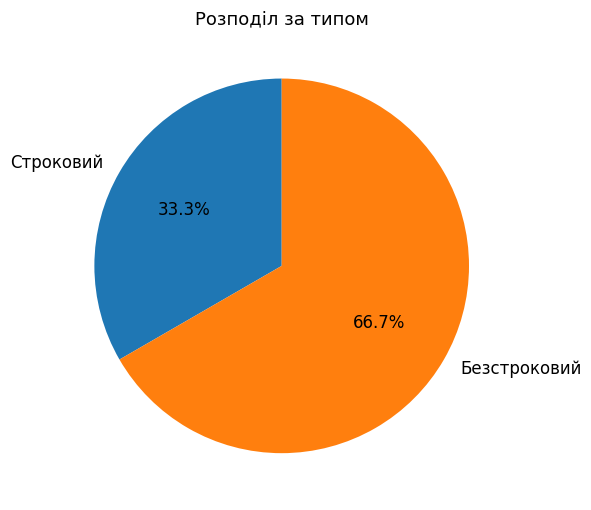

What percentage is the Безстроковий slice, to the nearest percent?

67%